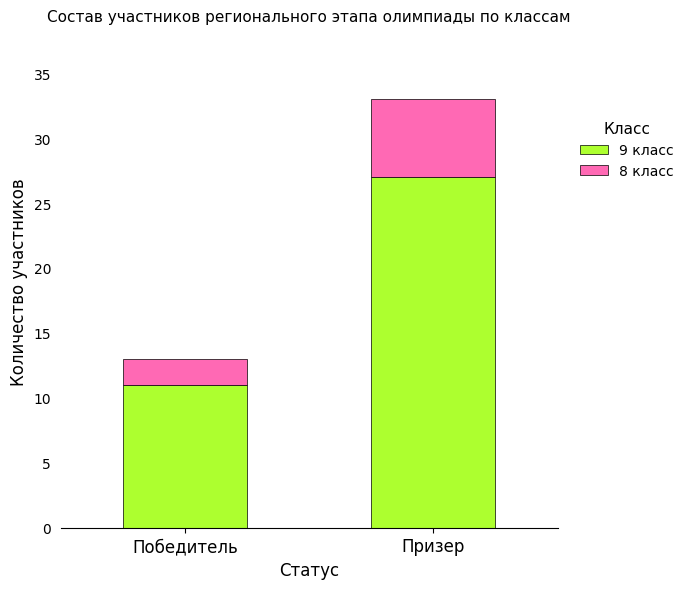

How many bars are there in total?

2